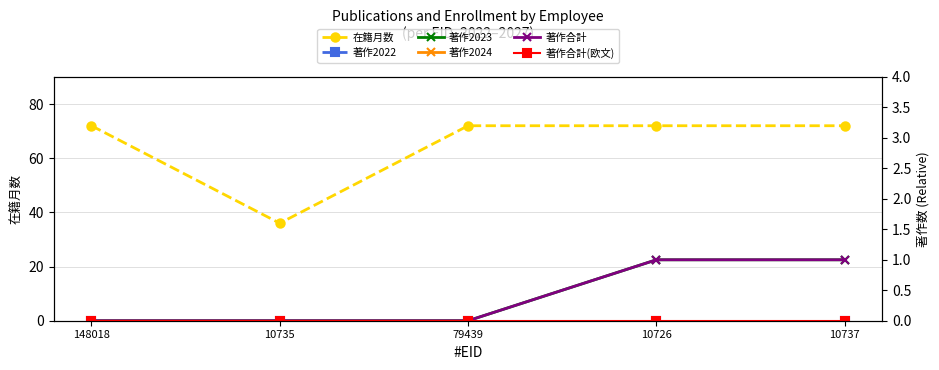

What is the difference between the highest and lowest values at 10735?

36